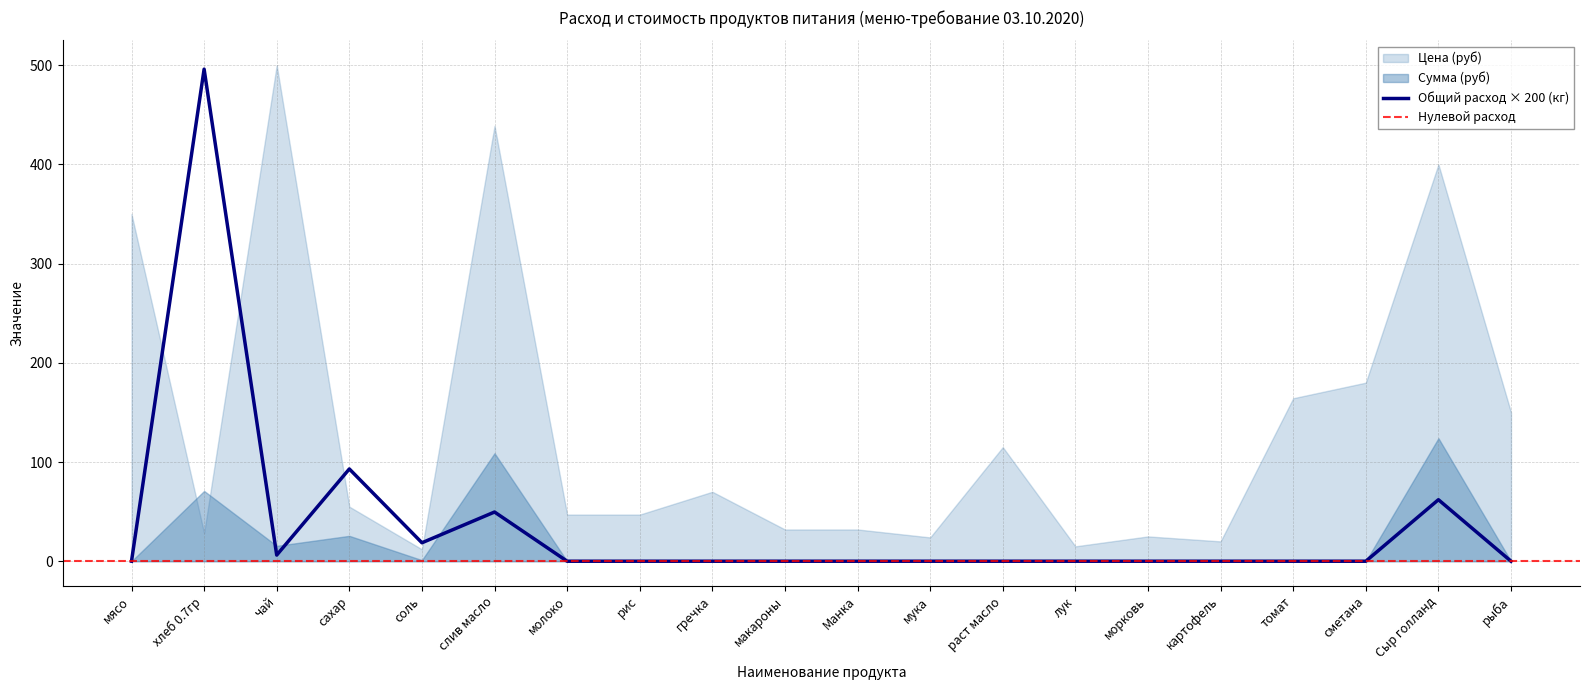

Which series has the largest total across all categories?

Цена (руб)